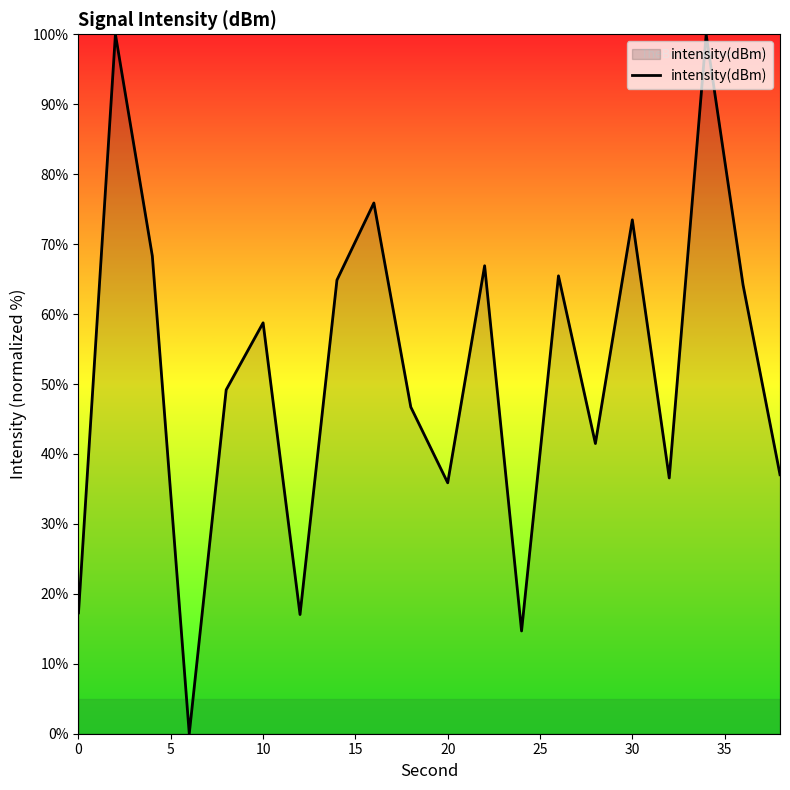

What is the difference between the maximum and minimum values?

100.0